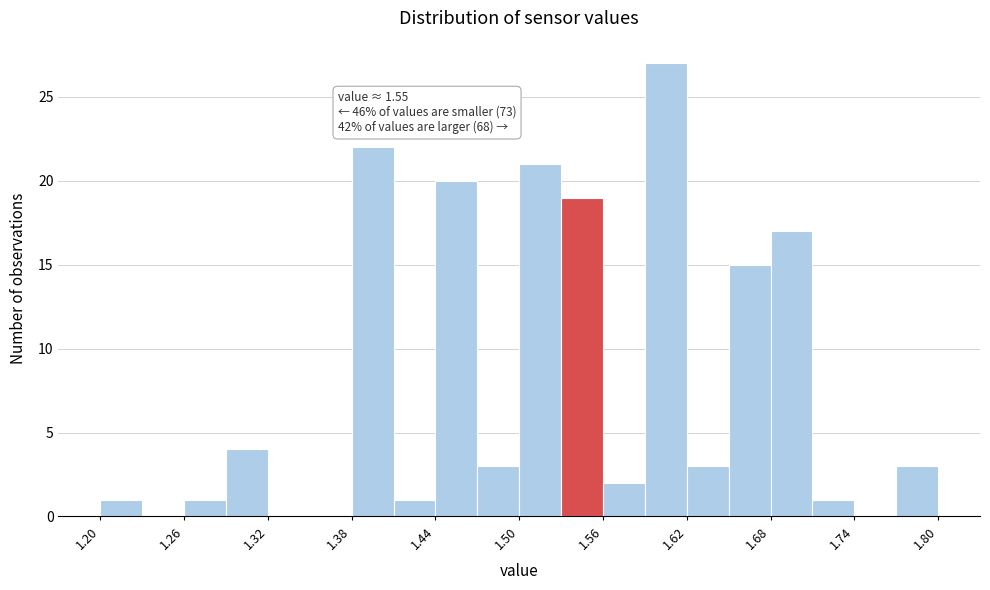

Around what value on the x-axis is the tallest bar? Give the approximate position of its centre, as read against the axis.

1.61